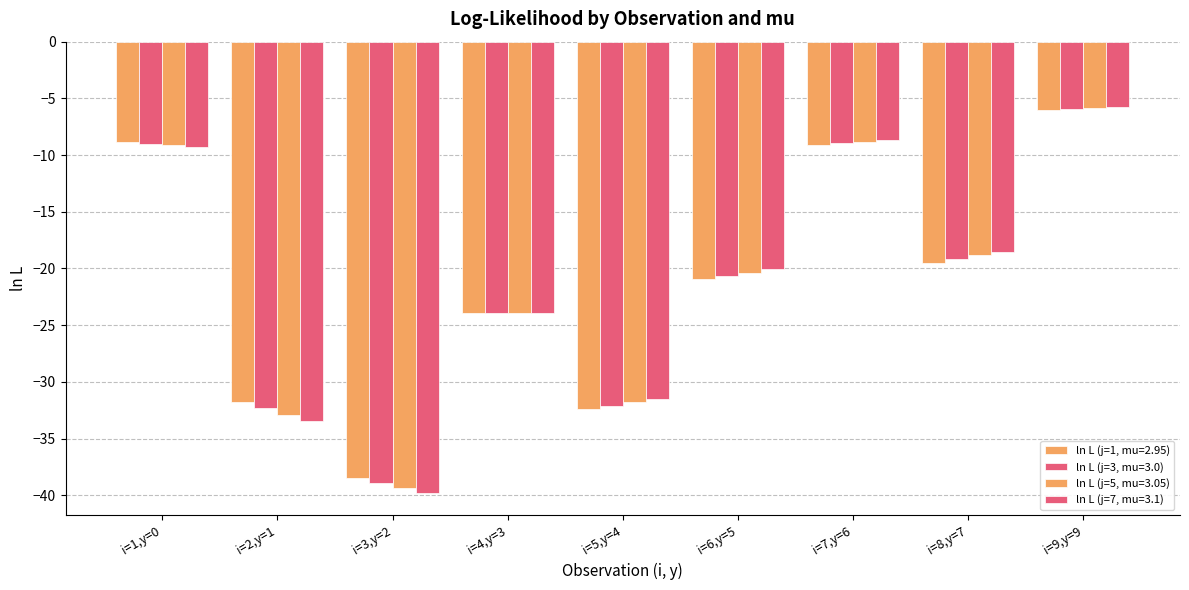

How many data points does each series have?

9